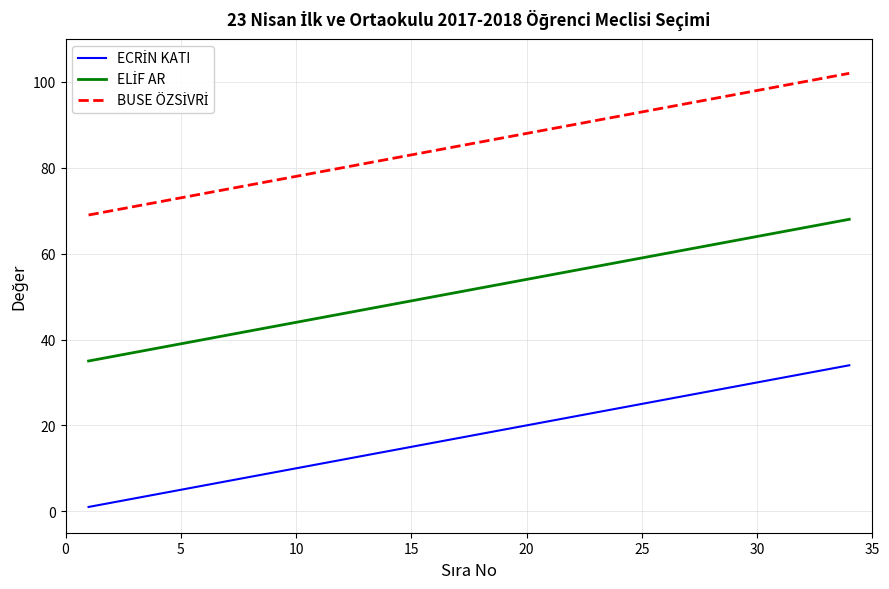

How many lines are shown in the chart?

3